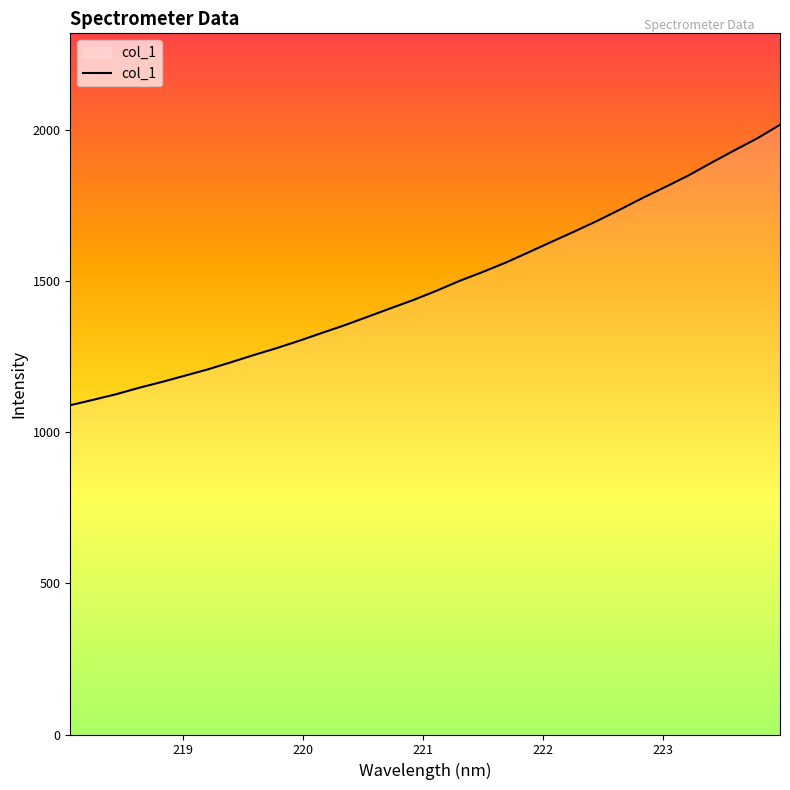

What is the smallest value displayed?

1088.8